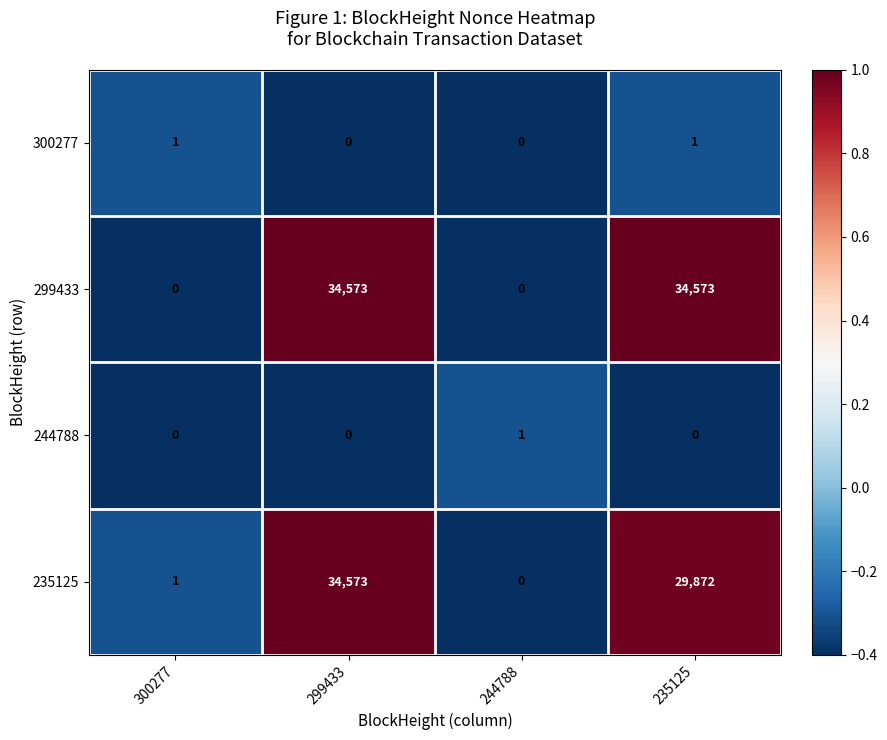

What is the sum of all 299433 values?

69146